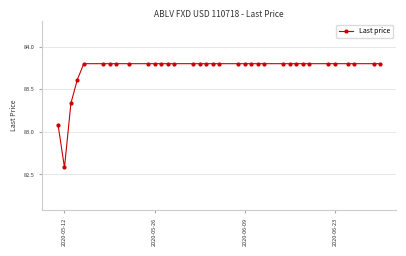

What is the minimum value shown in the chart?

82.6